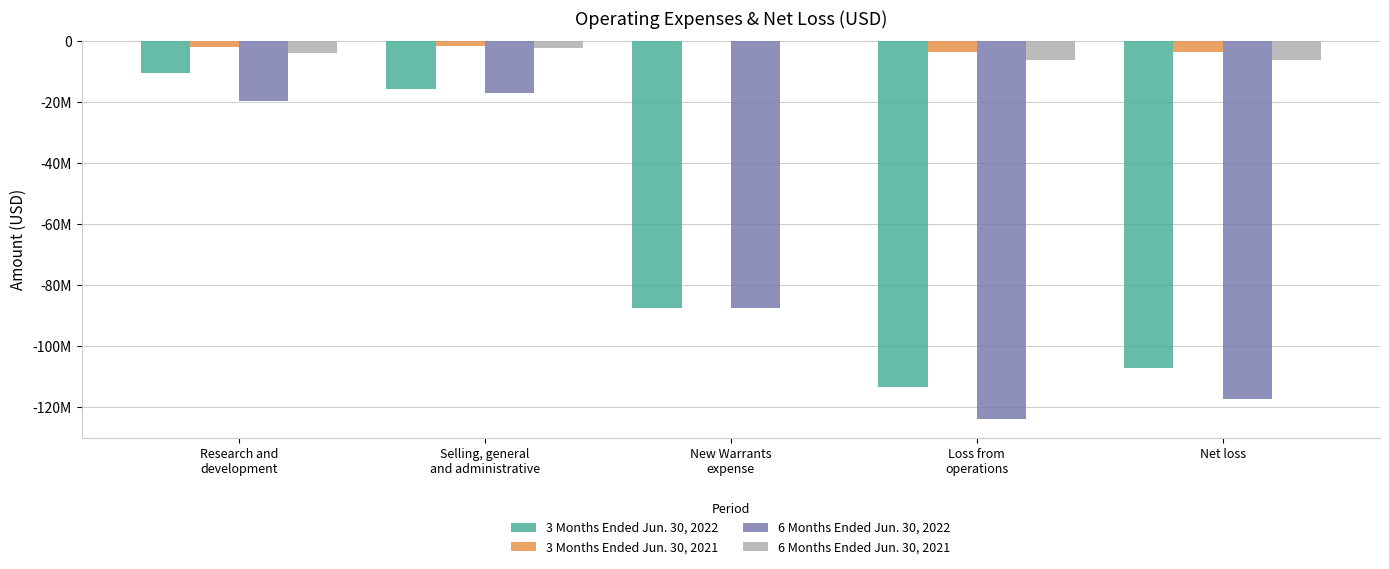

What are all the series names shown in the legend?

3 Months Ended Jun. 30, 2022, 3 Months Ended Jun. 30, 2021, 6 Months Ended Jun. 30, 2022, 6 Months Ended Jun. 30, 2021